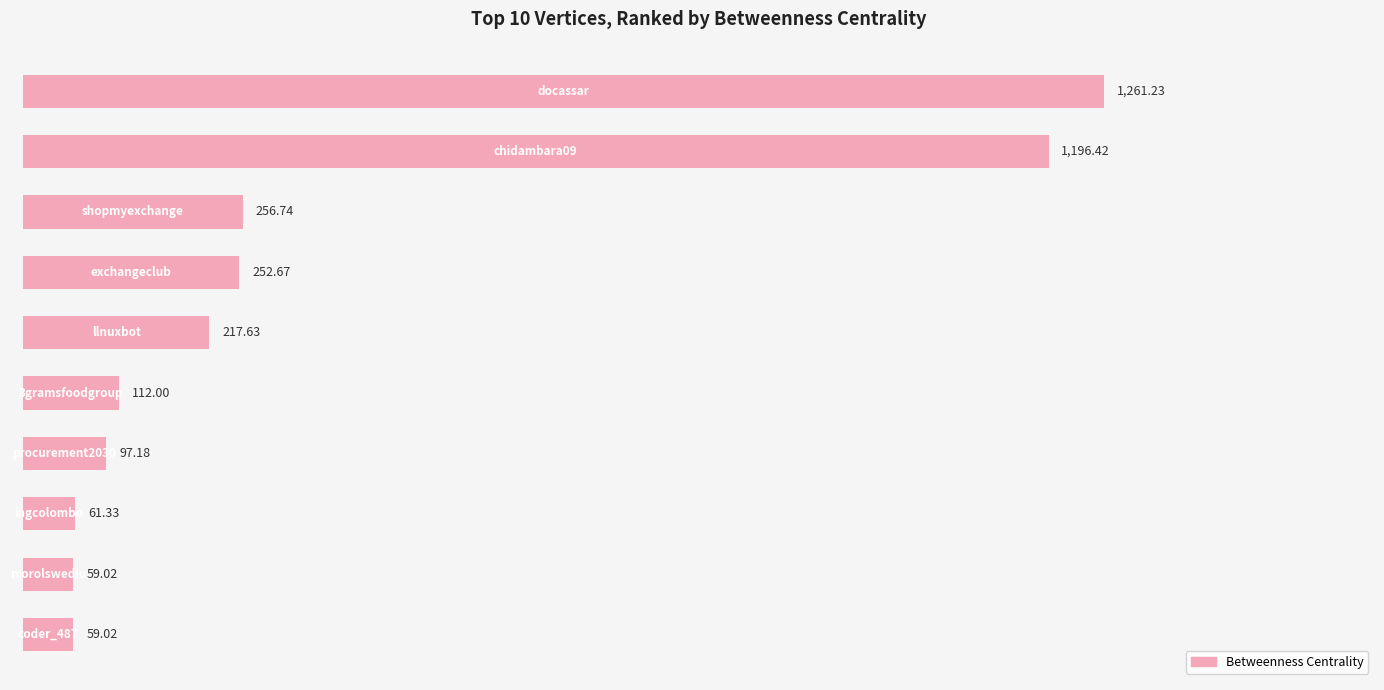

What is the sum of all values?

3573.2